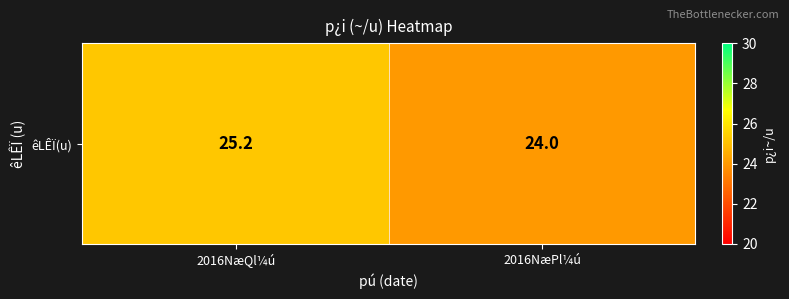

The value at 2016NæPl¼ú is 35.4. True or false?

False